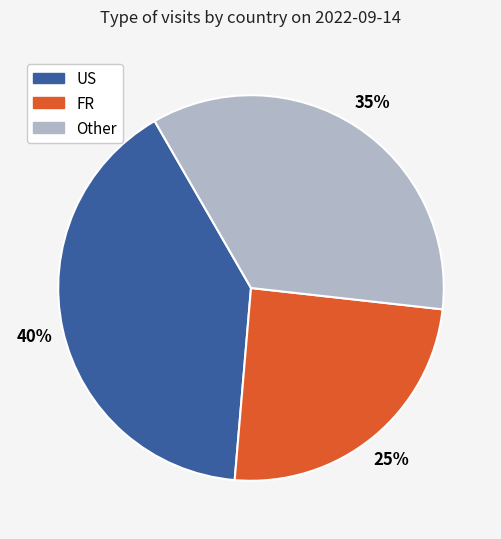

To the nearest percent, what is the average slice percentage?

33%